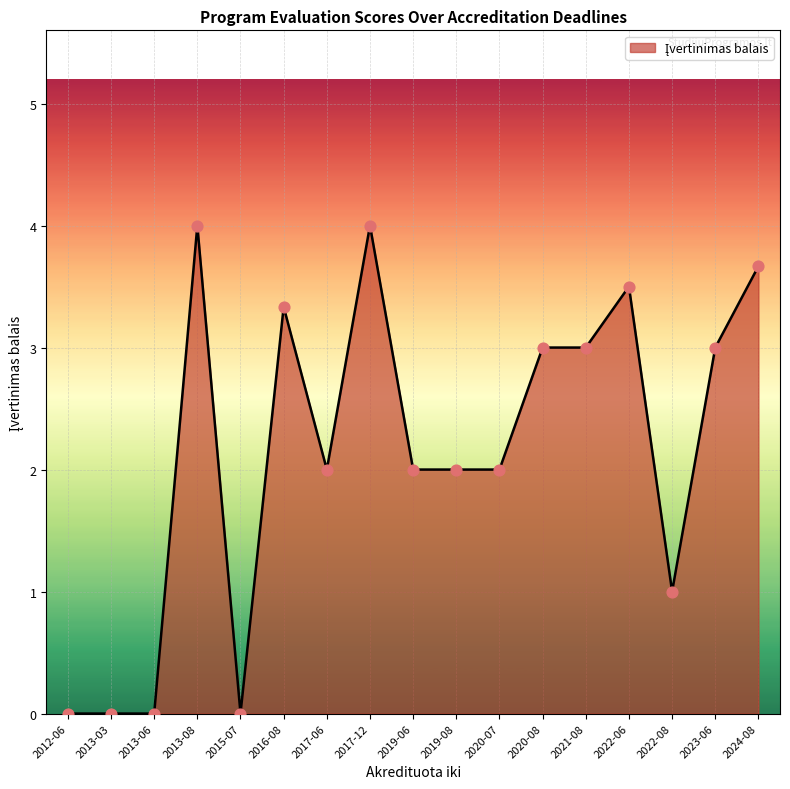

What is the ratio of the value at 2021-08 to the value at 2024-08?

0.8